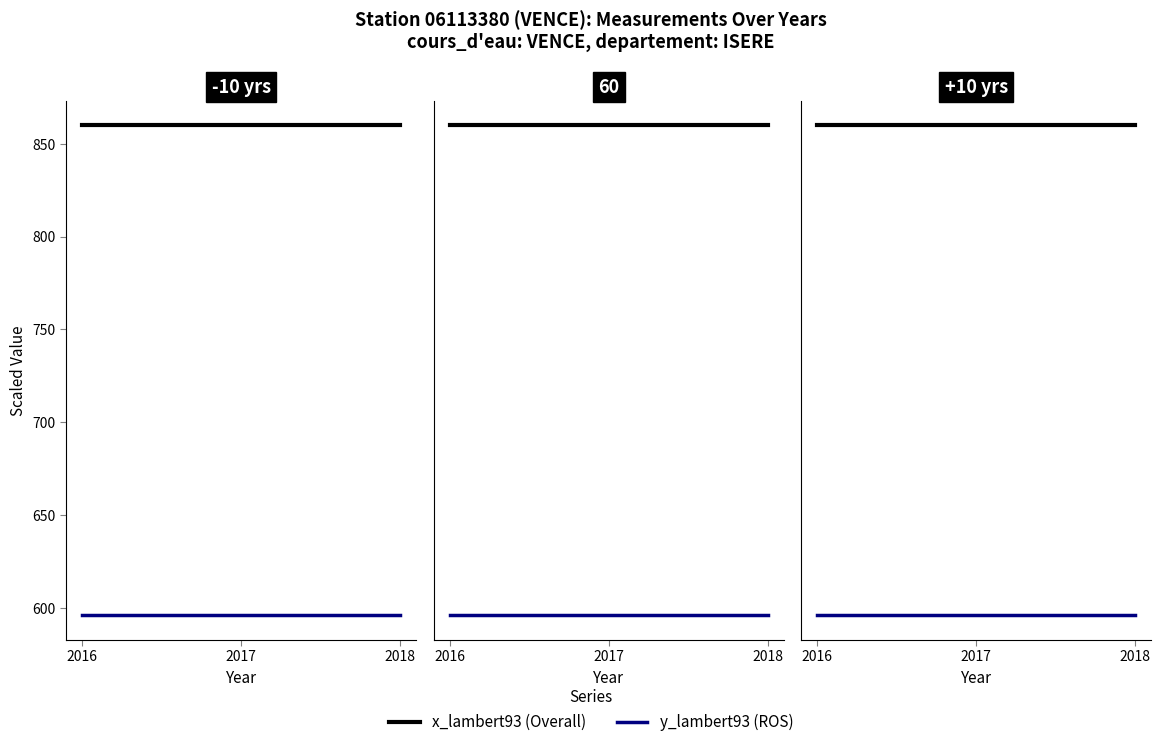

Is it true that ROS equals 1071.1 at 2016?

False